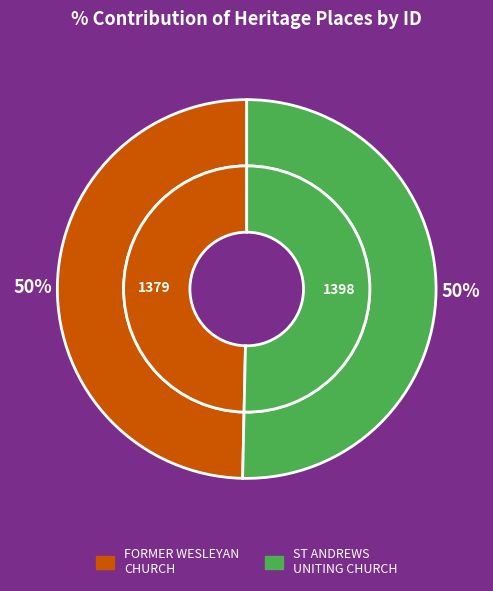

Does ST ANDREWS UNITING CHURCH represent more than half of the total?

Yes